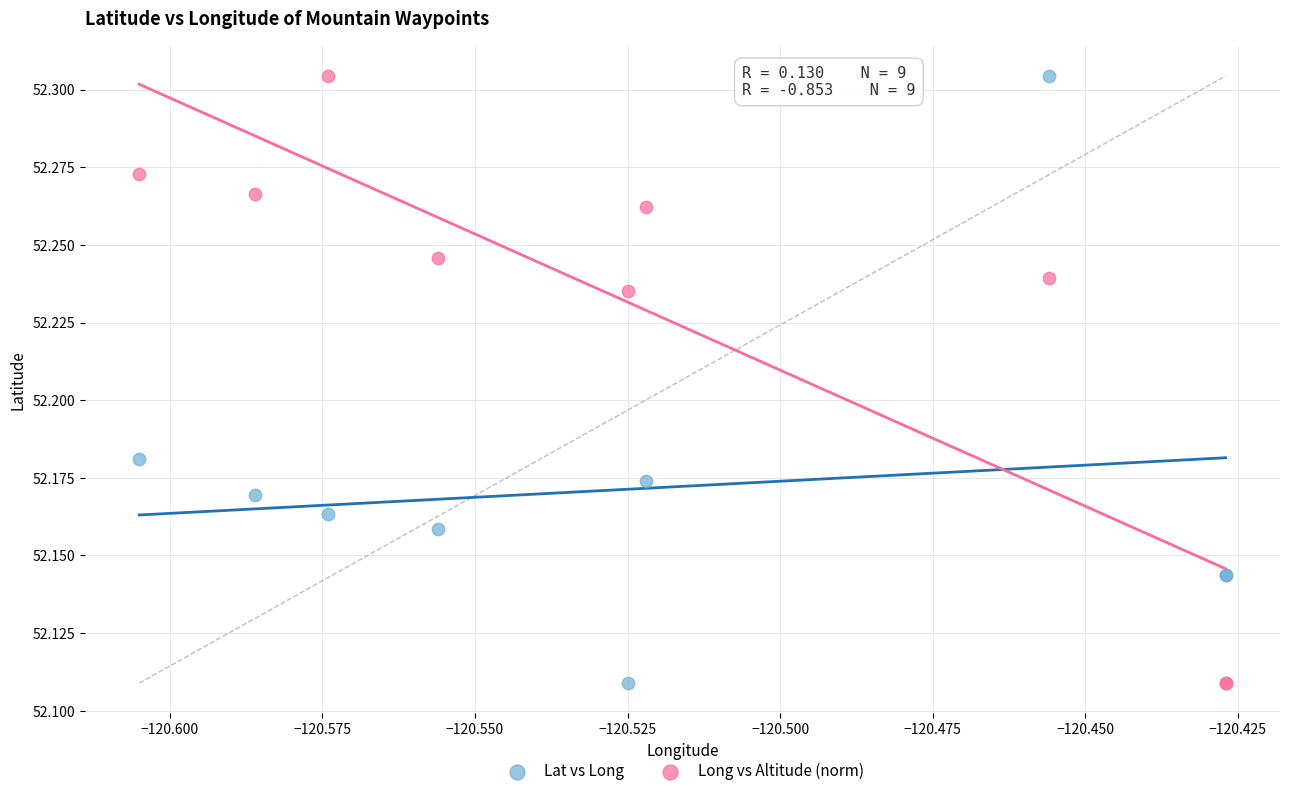

What are all the series names shown in the legend?

Lat vs Long, Long vs Altitude (norm)